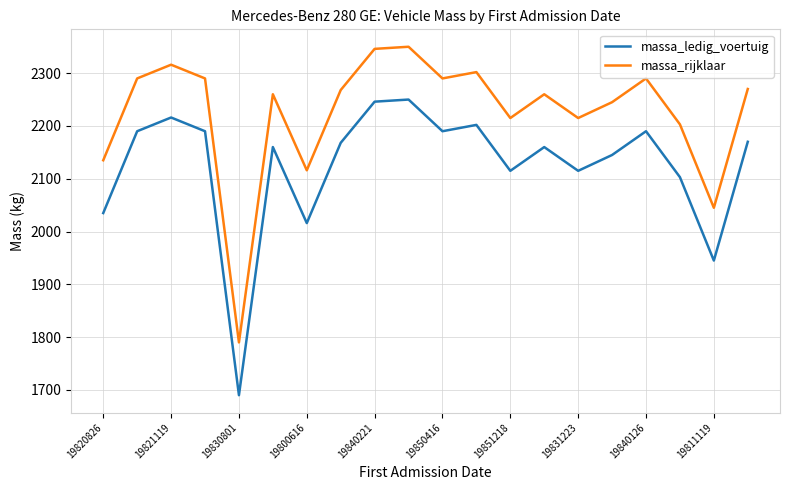

What is the sum of all massa_ledig_voertuig values?

42496